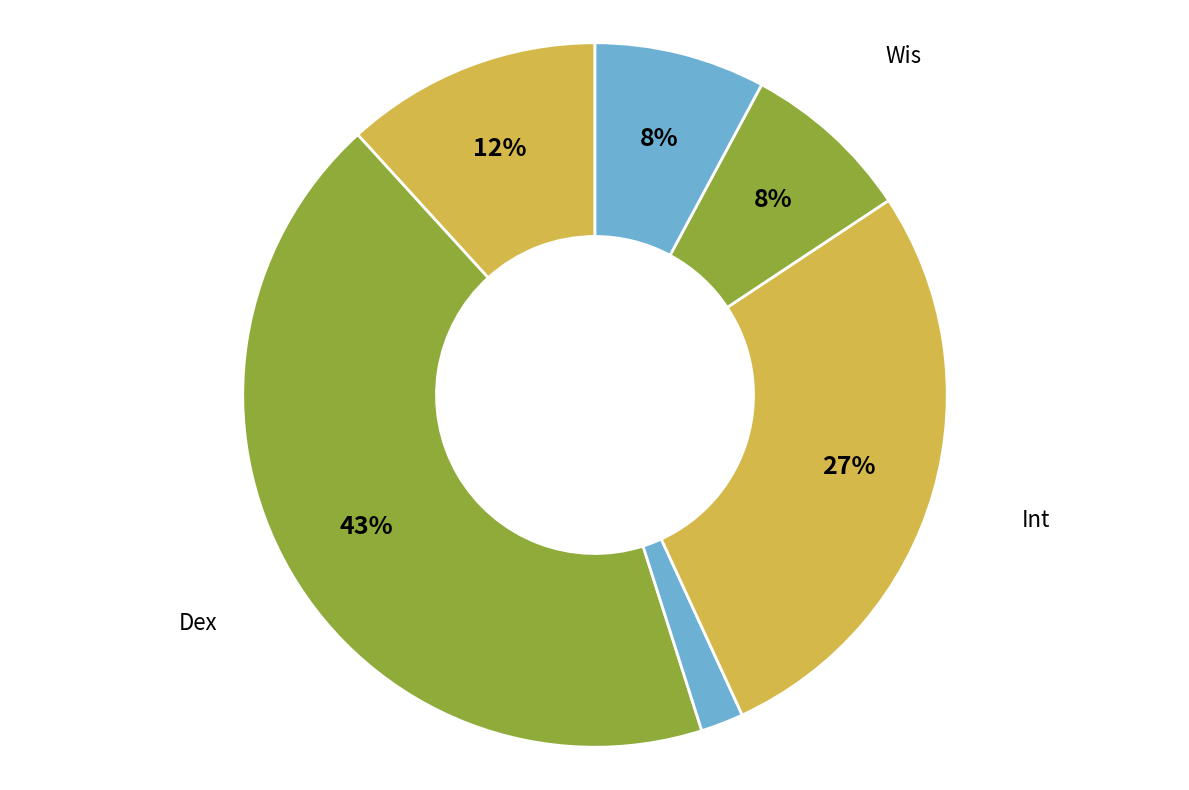

Count the number of slices in the pie.

6